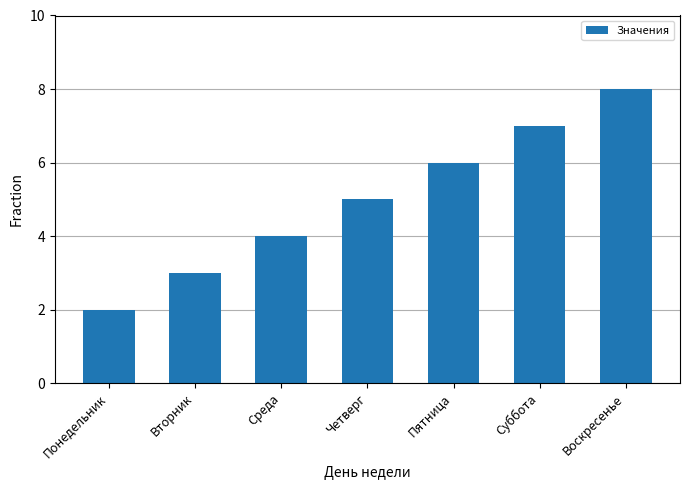

Rank the categories by value from highest to lowest.

Воскресенье, Суббота, Пятница, Четверг, Среда, Вторник, Понедельник